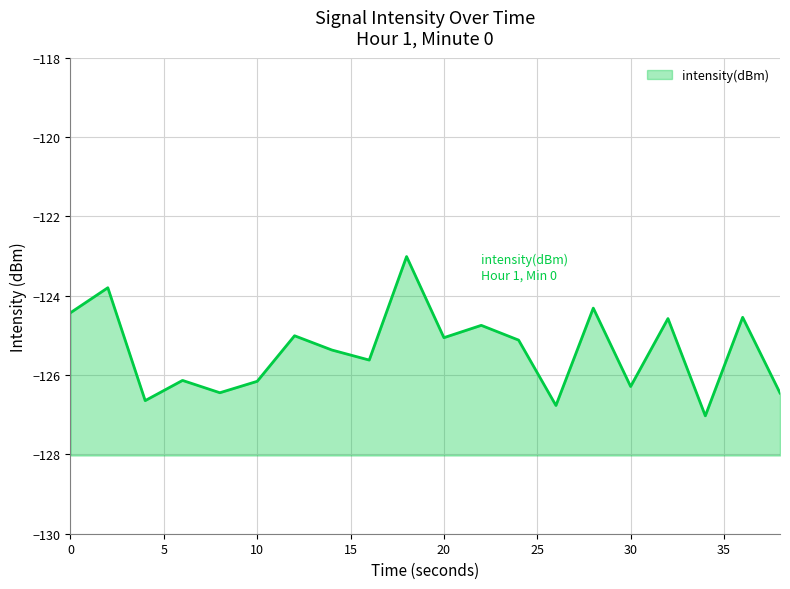

The value at 16 is -125.6. True or false?

True